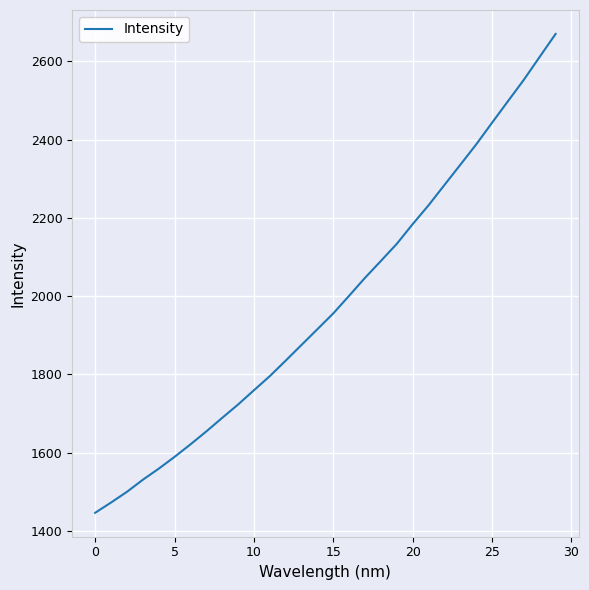

True or false: the data has more than 2 interior local peaks.

False